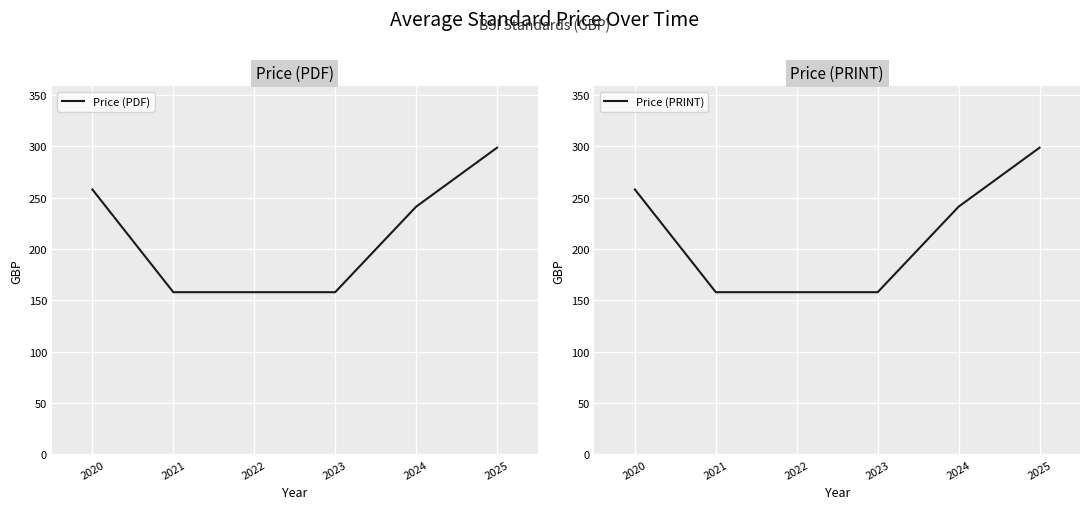

The value of Price (PDF) at 2020 is 76.2. True or false?

False